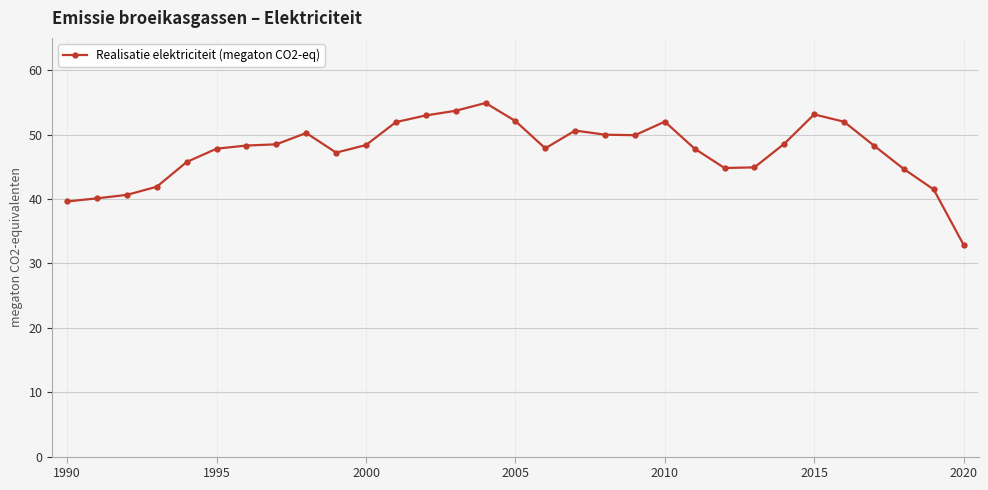

What is the value of the 31st point from the left?

32.9